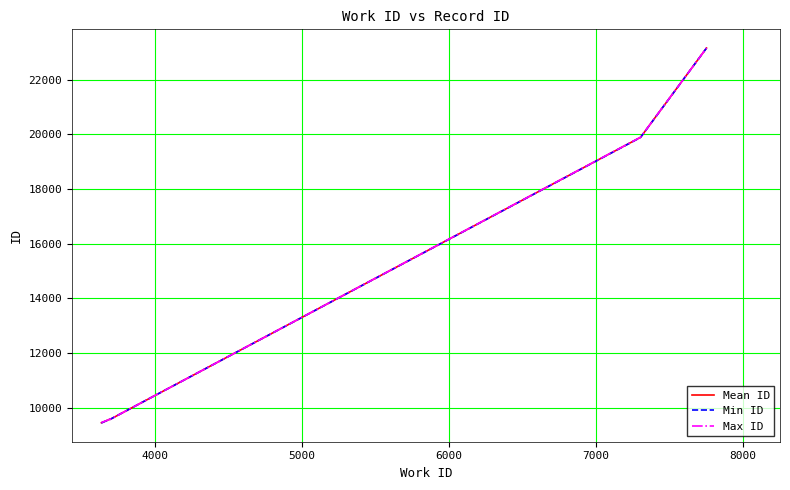

What is the greatest value displayed?

23158.0